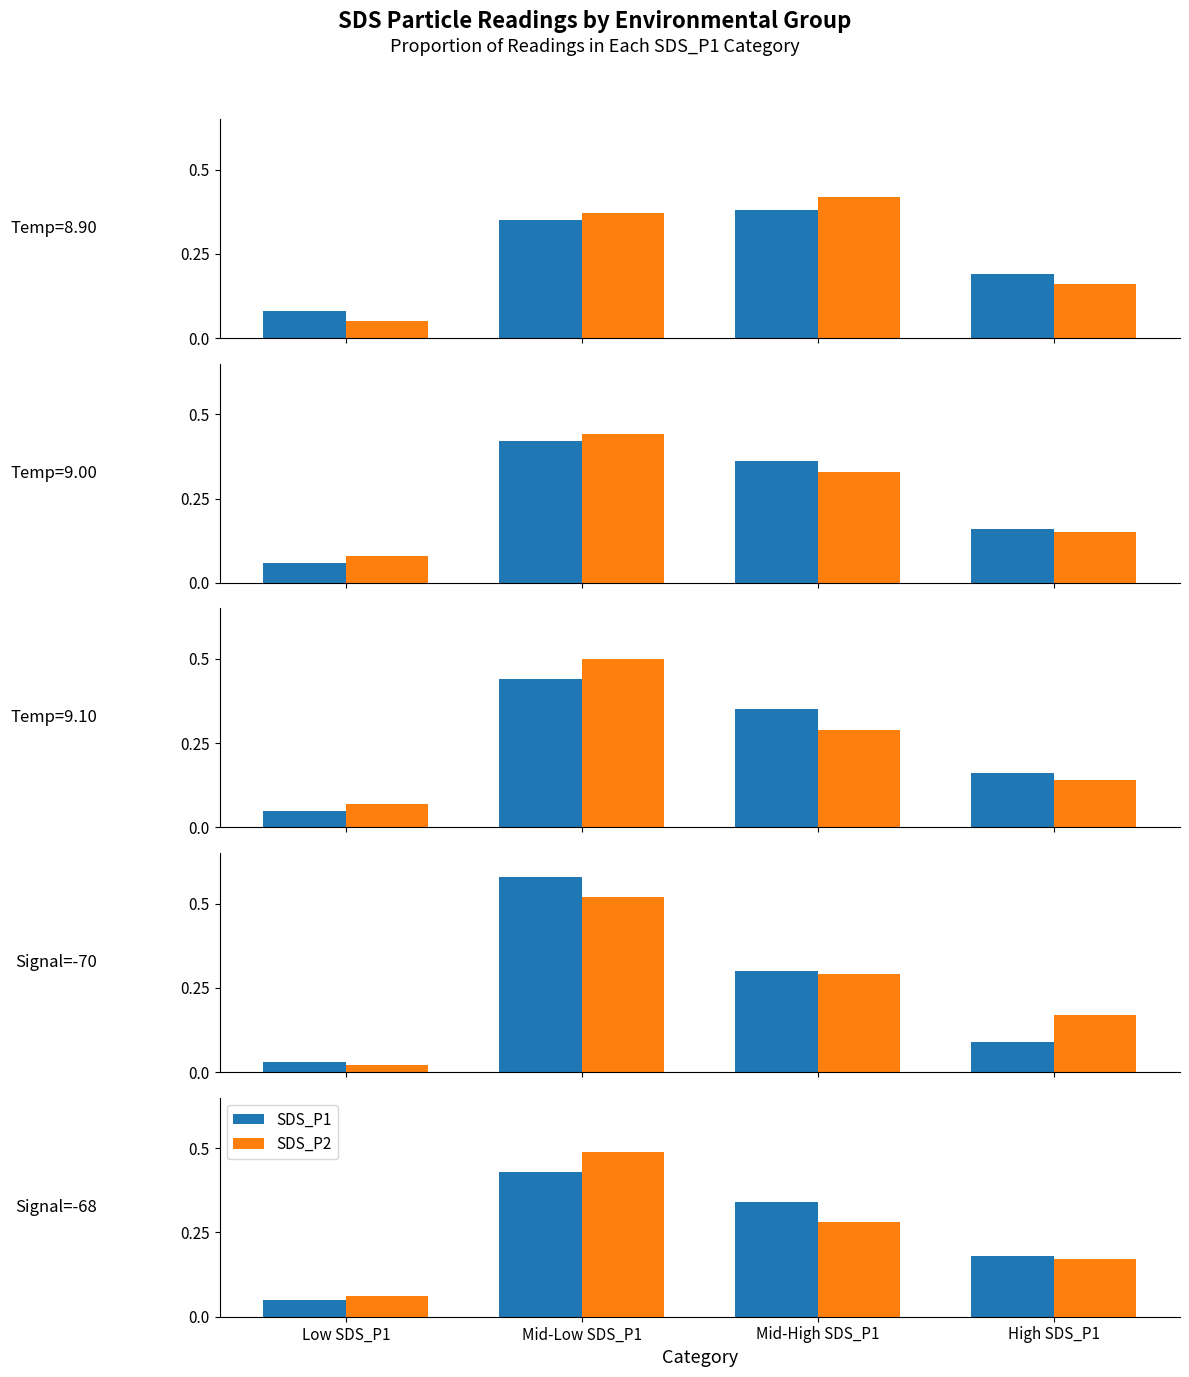

At how many categories does at least one series exceed 0?

4